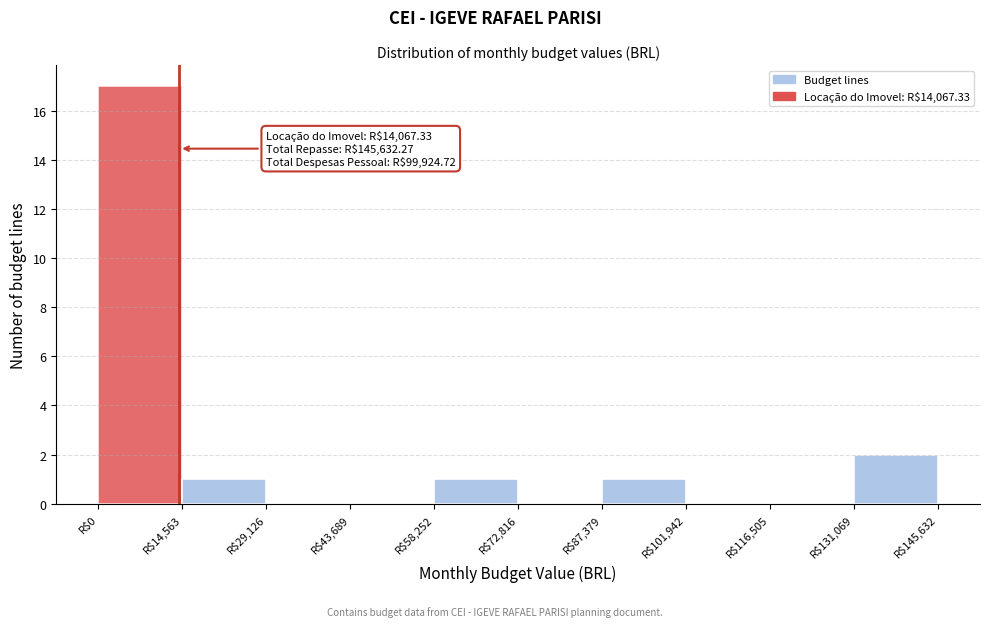

Over which range of the x-axis is the bar tallest?

0 to 14000